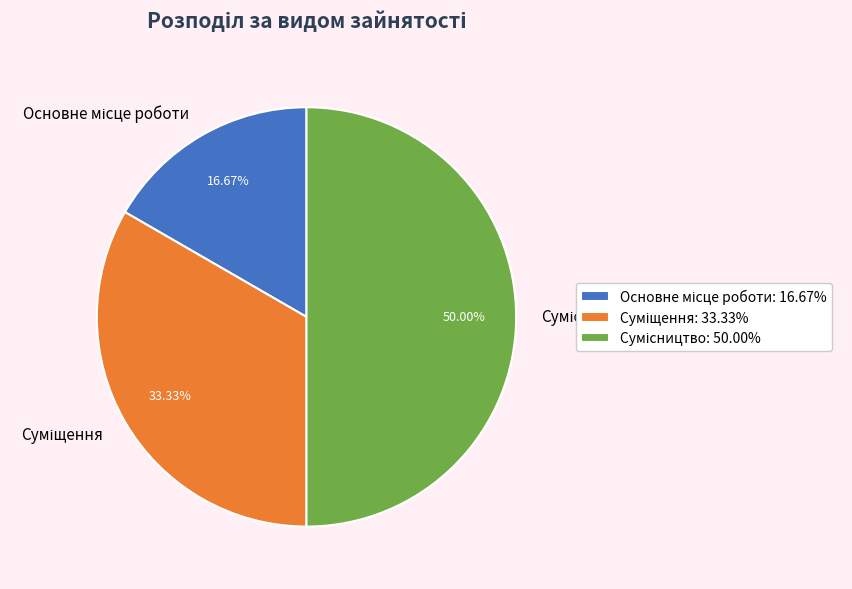

Rank the categories by value from lowest to highest.

Основне місце роботи, Суміщення, Сумісництво